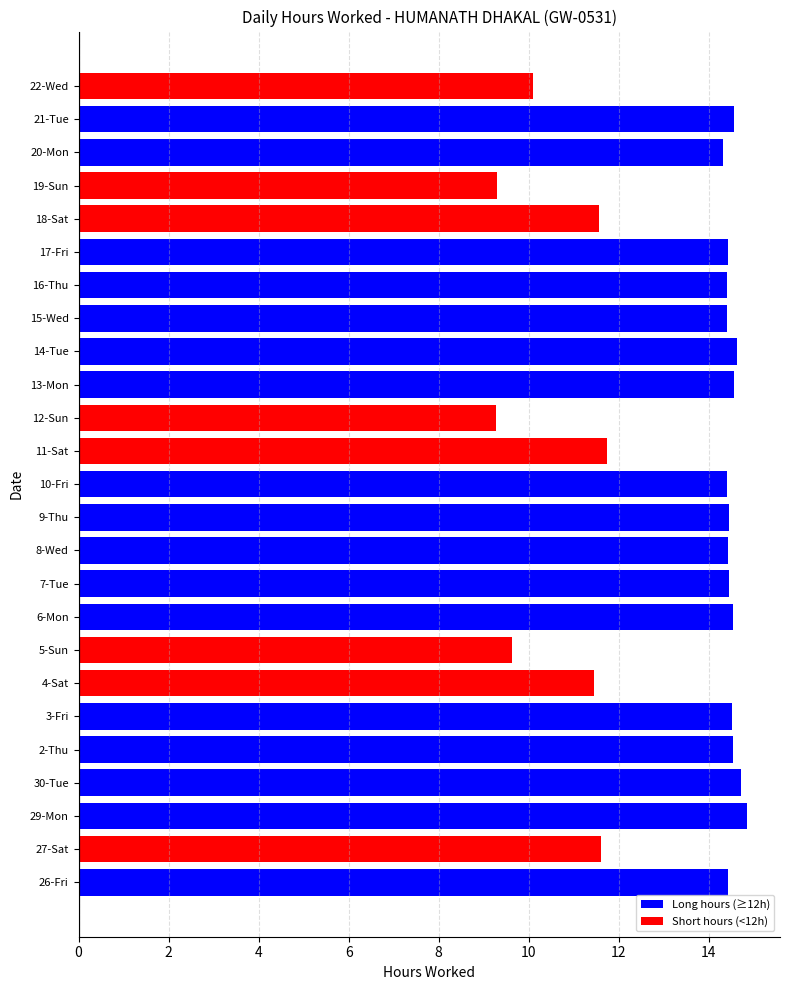

What is the ratio of the value at 8-Wed to the value at 27-Sat?

1.2